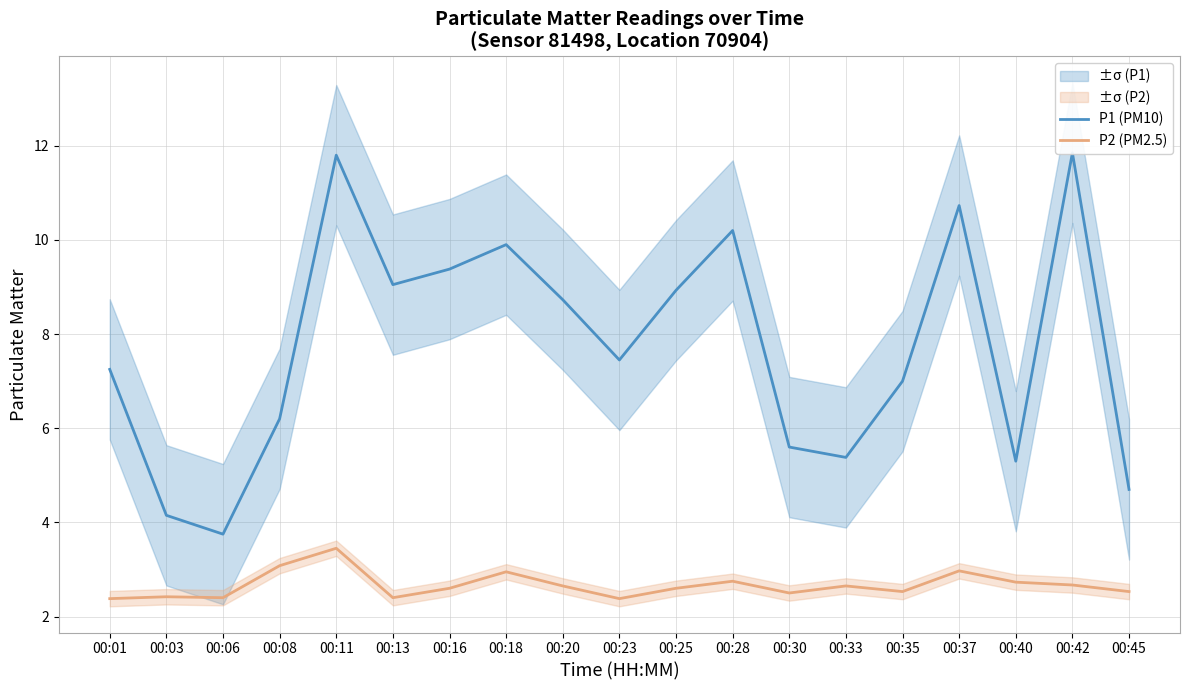

True or false: P1 (PM10) and P2 (PM2.5) intersect in this chart.

False